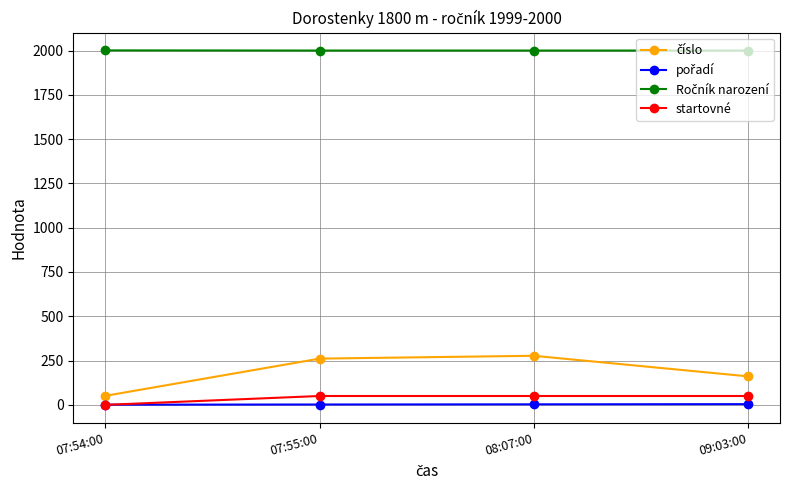

How many categories are shown in the chart?

4